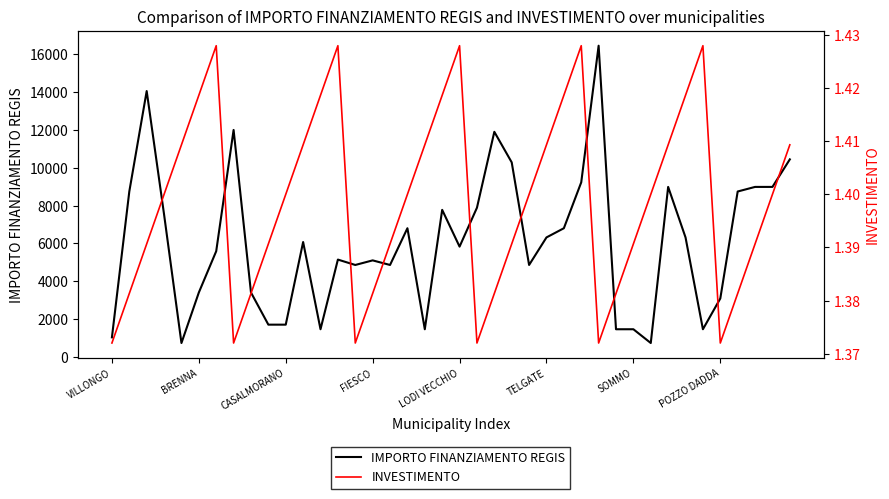

What are all the series names shown in the legend?

IMPORTO FINANZIAMENTO REGIS, INVESTIMENTO